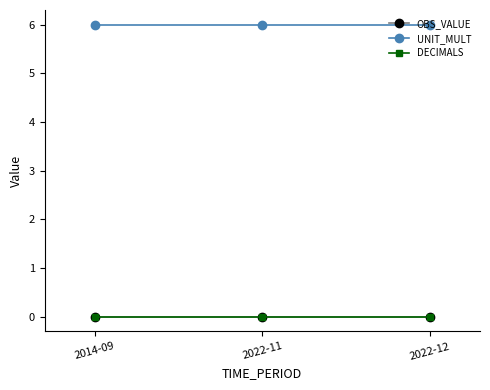

Rank the series at 2022-11 from lowest to highest value.

OBS_VALUE, DECIMALS, UNIT_MULT